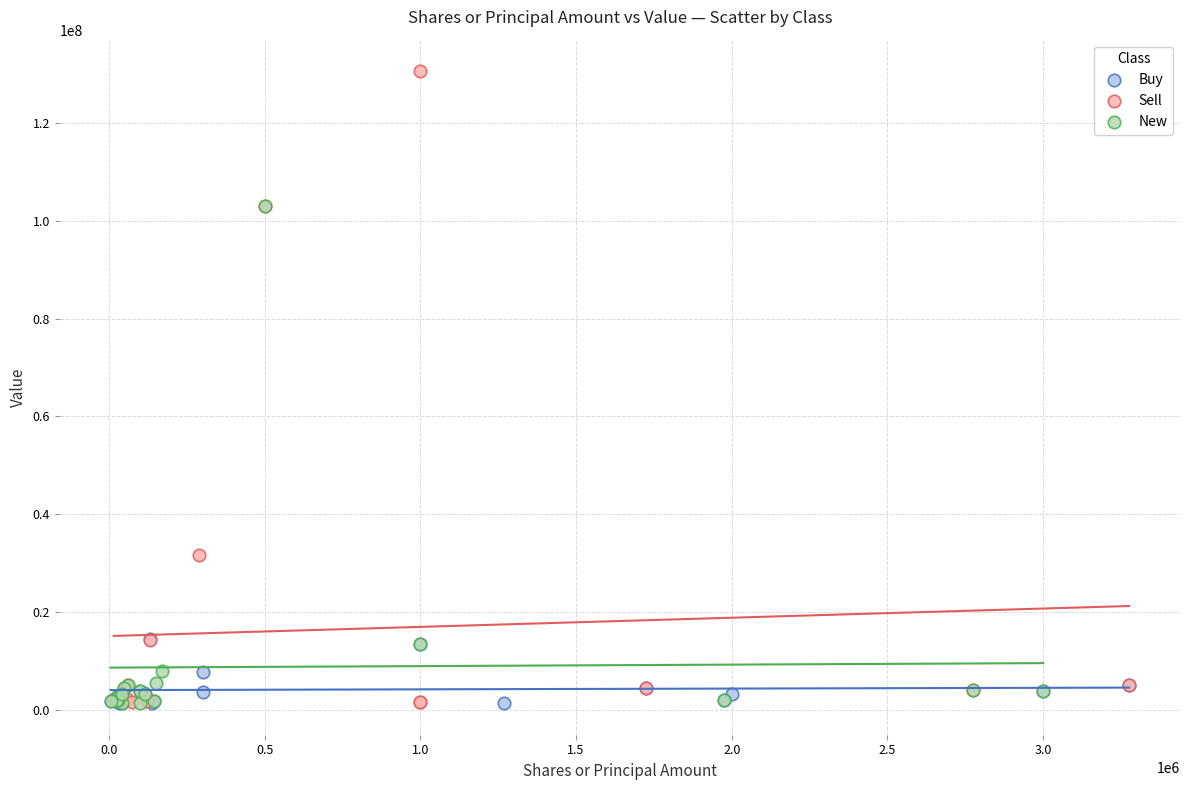

Which series contains the highest Y value?

Sell